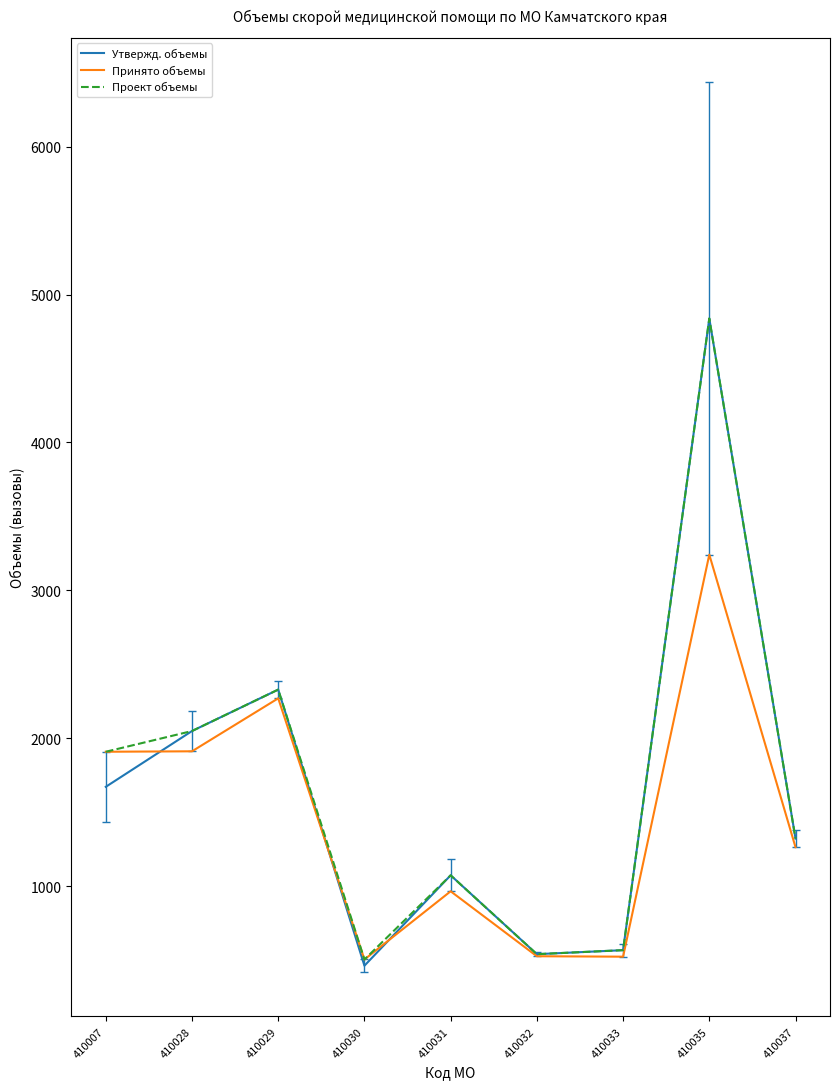

What is the minimum value shown in the chart?

464